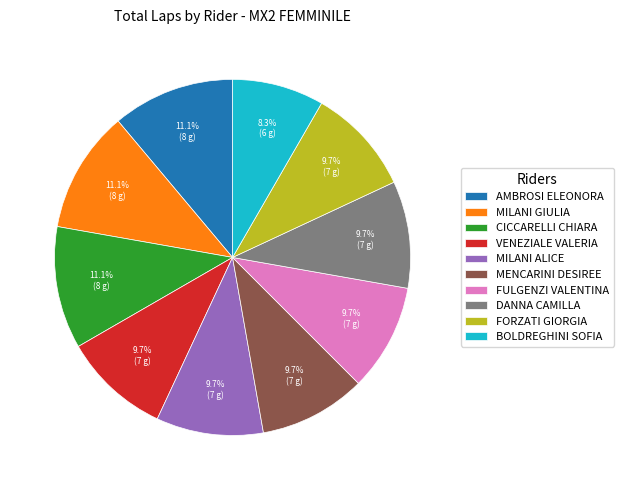

The DANNA CAMILLA slice represents 10% of the pie. True or false?

True